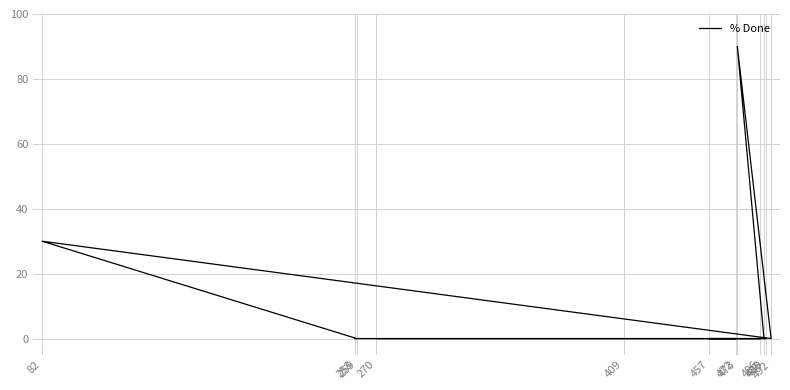

True or false: there are more than 1 points higher than both neighbors.

True